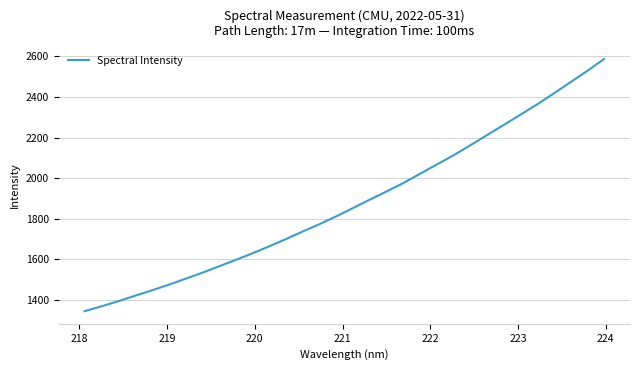

What is the minimum value shown in the chart?

1343.7